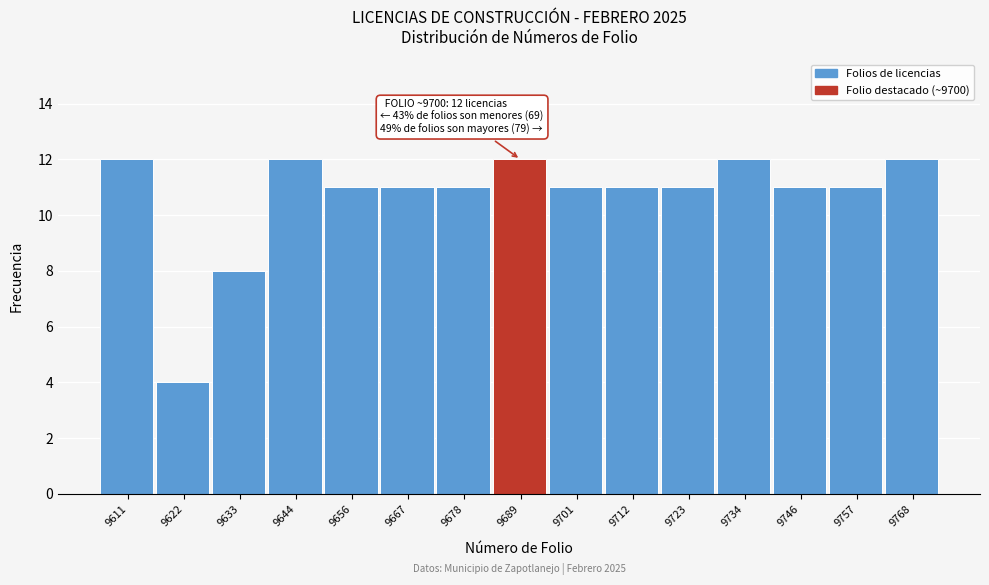

Reading left to right, what are all the values shown in this chart?

9611=12	9622=4	9633=8	9644=12	9656=11	9667=11	9678=11	9689=12	9701=11	9712=11	9723=11	9734=12	9746=11	9757=11	9768=12